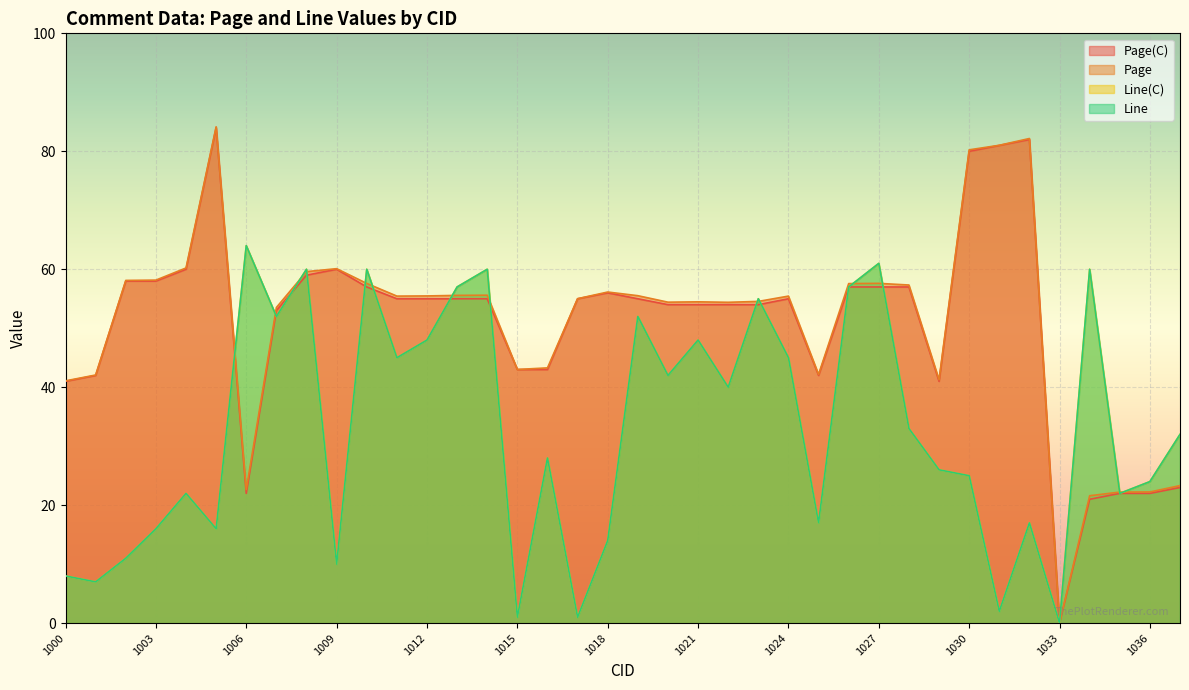

Between 1014 and 1018, which series saw the biggest shift?

Line(C)